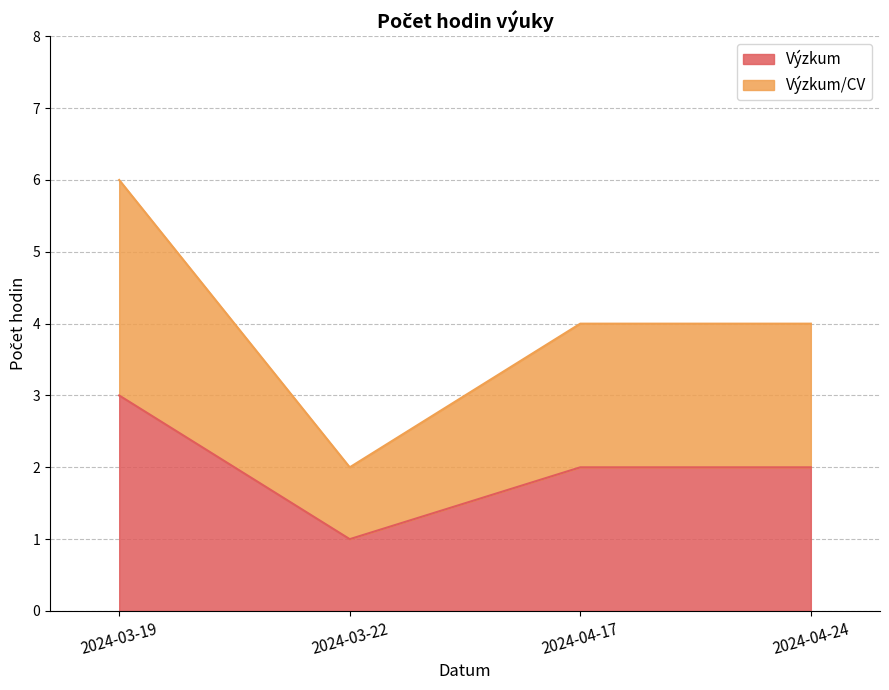

Does the chart have visible grid lines?

Yes